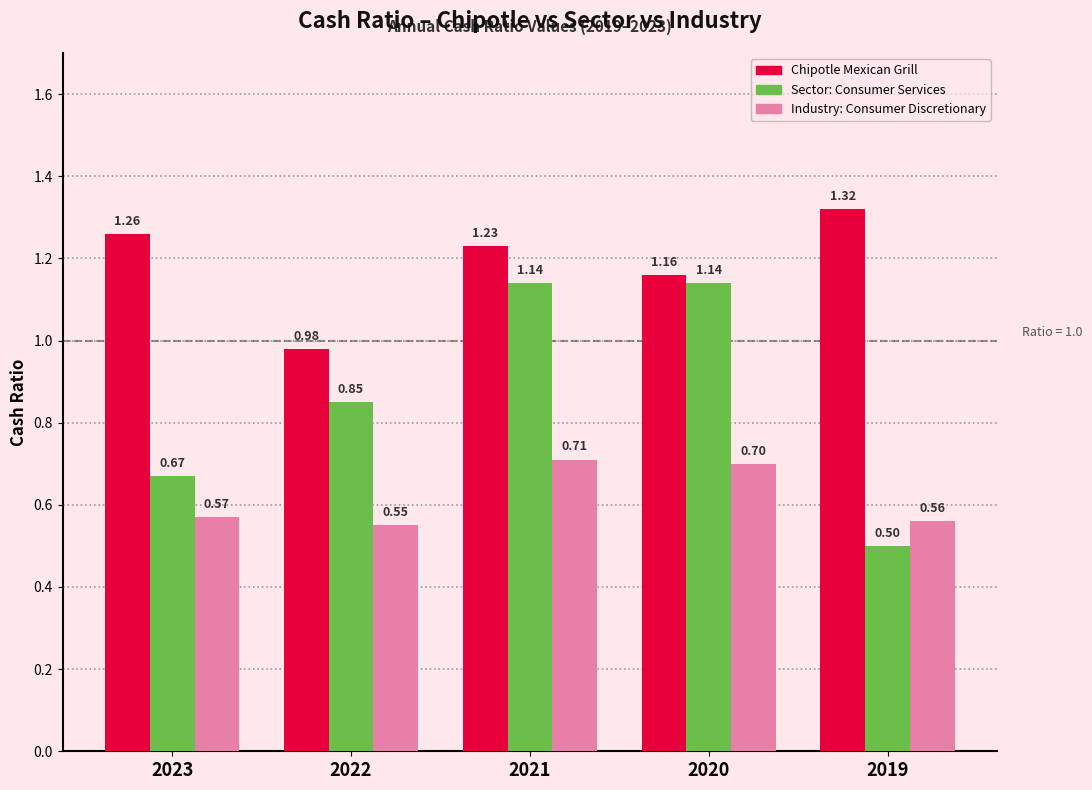

What is the average value of the Sector: Consumer Services series?

0.9